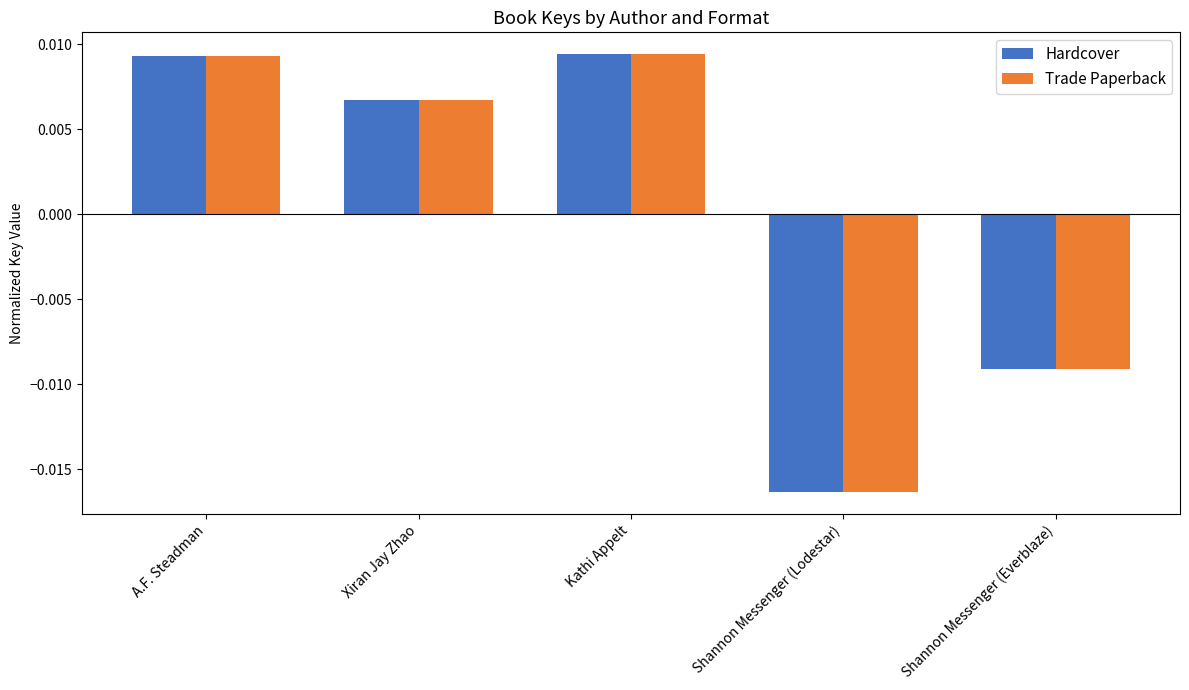

Which label corresponds to the smallest value in the chart?

Shannon Messenger (Lodestar)